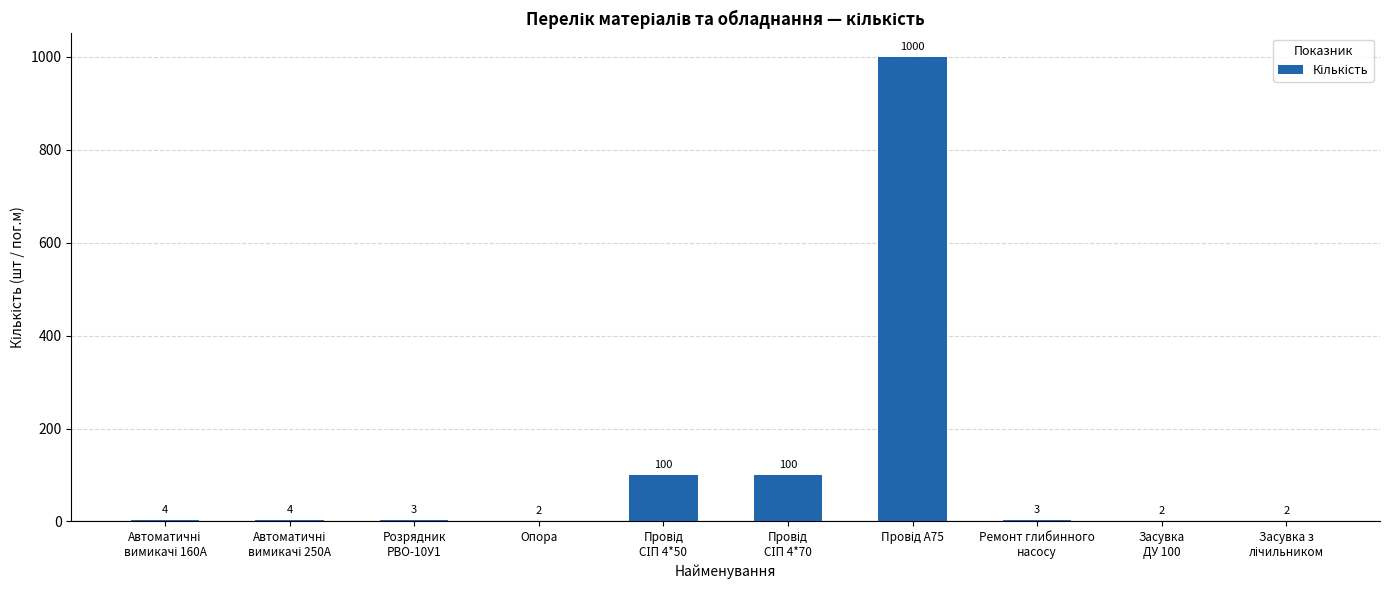

What is the sum of all values?

1220